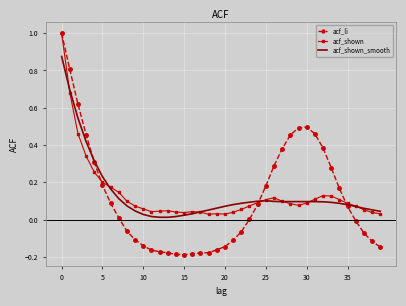

Which series has the widest spread of values?

acf_li